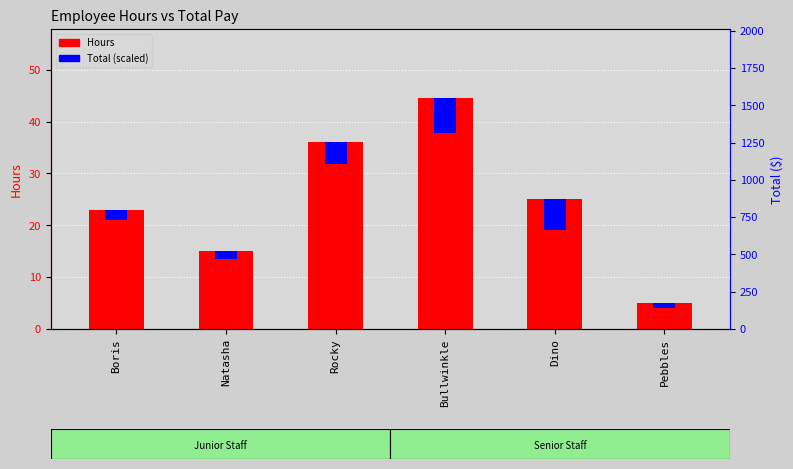

What is the sum of the Hours values at Dino and Natasha?

40.0